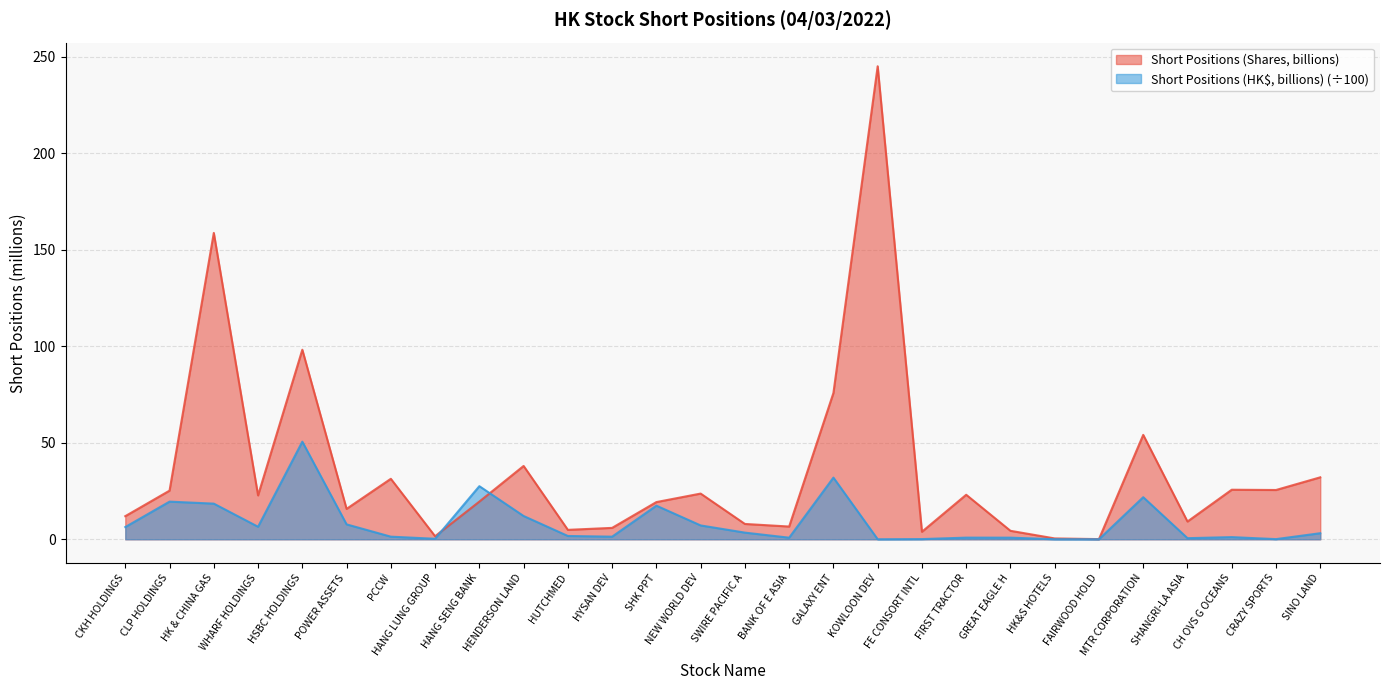

Reading right to left, transcribe all the data shown in this chart.

Short Positions (Shares, billions): 32.1	25.5	25.7	9.2	54.1	0.1	0.4	4.4	23.1	3.9	245.0	75.8	6.6	7.9	23.7	19.3	5.9	4.9	38.0	19.5	1.6	31.3	15.8	98.2	22.7	158.7	25.2	12.0
Short Positions (HK$, billions): 3.1	0.1	1.1	0.6	21.8	0.0	0.0	0.8	0.9	0.1	0.0	31.9	0.8	3.5	7.2	17.4	1.4	1.7	12.1	27.5	0.3	1.4	7.7	50.6	6.5	18.5	19.5	6.3